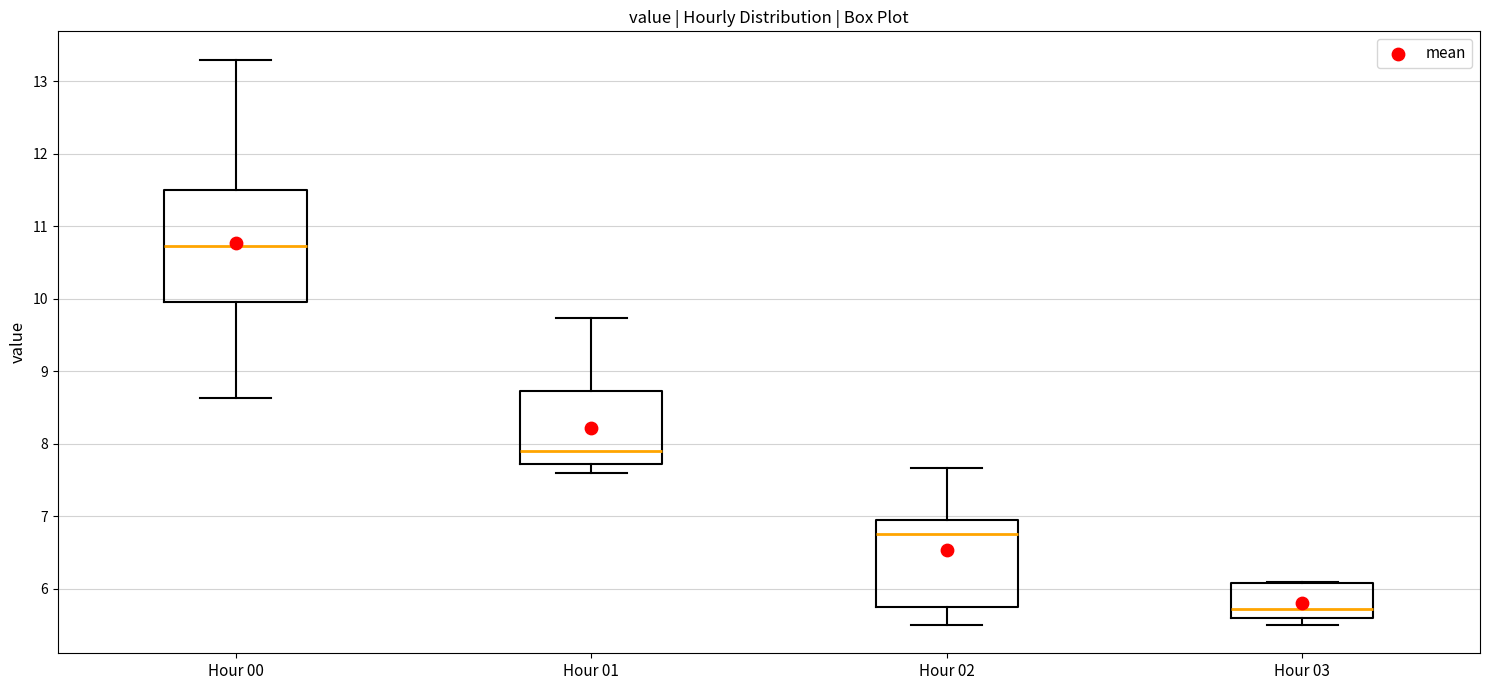

Reading left to right, transcribe this box plot: for each box, give where its median line is, the range the box spans, and where its two whiskers end, as read against the y-axis. The values are not printed on the chart, so give them approximately, as read against the axis.

Hour 00: median 10.7, box 10.0 to 11.5, whiskers 8.6 to 13.3
Hour 01: median 7.9, box 7.7 to 8.7, whiskers 7.6 to 9.7
Hour 02: median 6.8, box 5.7 to 7.0, whiskers 5.5 to 7.7
Hour 03: median 5.7, box 5.6 to 6.1, whiskers 5.5 to 6.1